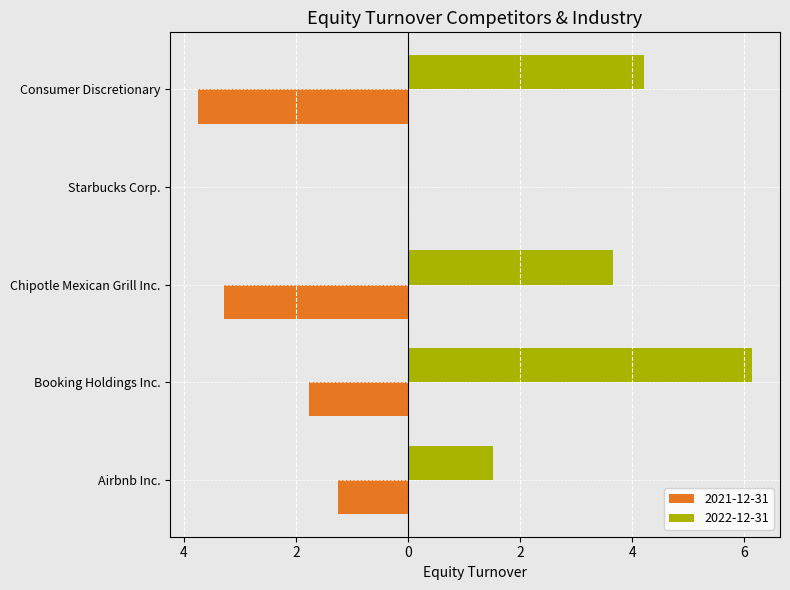

Reading left to right, transcribe all the data shown in this chart.

2021-12-31: Airbnb Inc.=-1.2	Booking Holdings Inc.=-1.8	Chipotle Mexican Grill Inc.=-3.3	Starbucks Corp.=0.0	Consumer Discretionary=-3.8
2022-12-31: Airbnb Inc.=1.5	Booking Holdings Inc.=6.1	Chipotle Mexican Grill Inc.=3.6	Starbucks Corp.=0.0	Consumer Discretionary=4.2